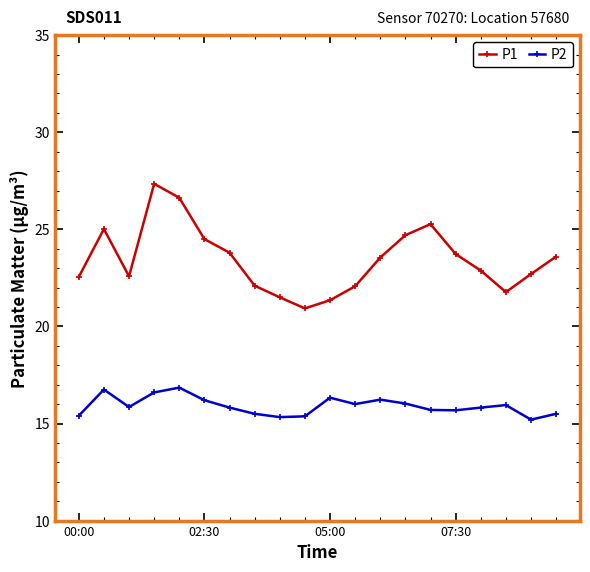

What is the value of the P1 point at the 9th from the left?

21.5